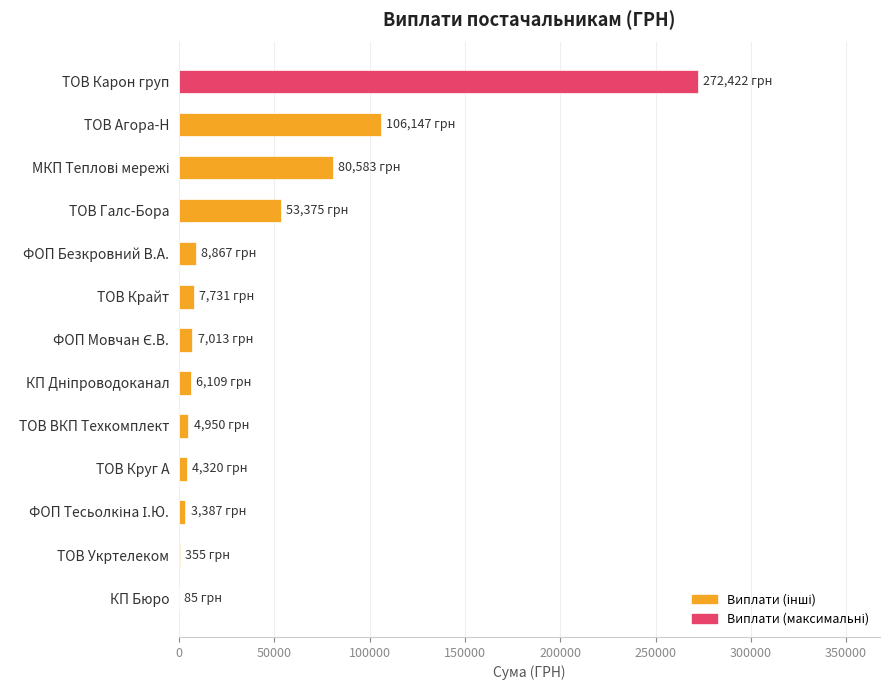

The chart shows a value of 619.4 at ТОВ Укртелеком. True or false?

False